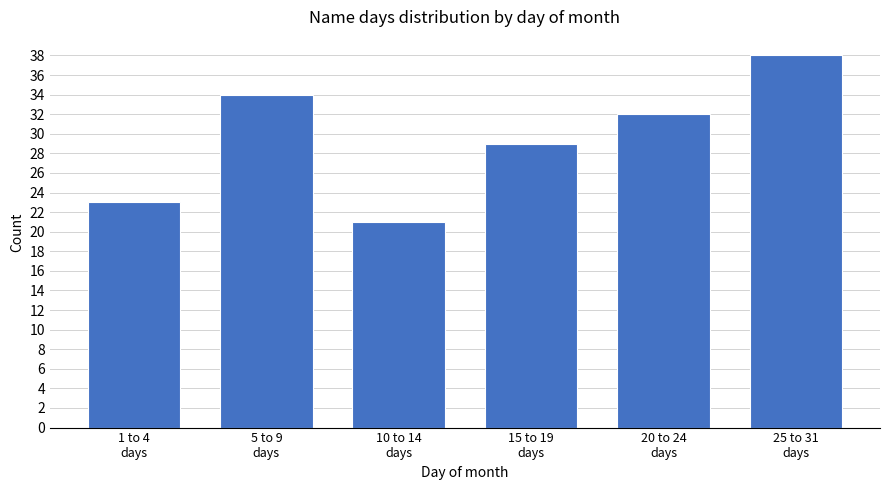

Reading right to left, what are all the values shown in this chart?

38	32	29	21	34	23